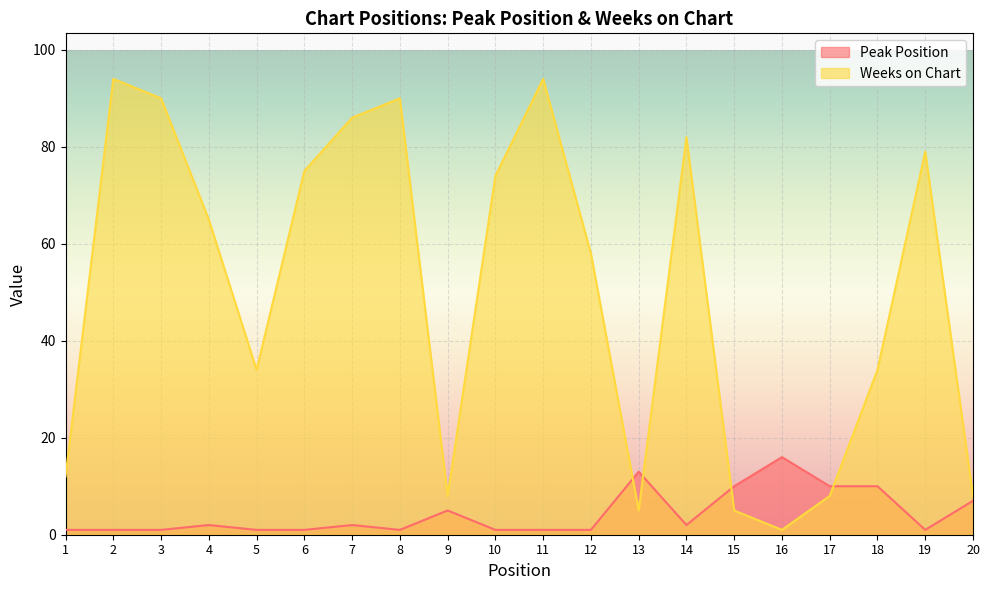

What is the sum of the Weeks on Chart values at 12 and 1?

70